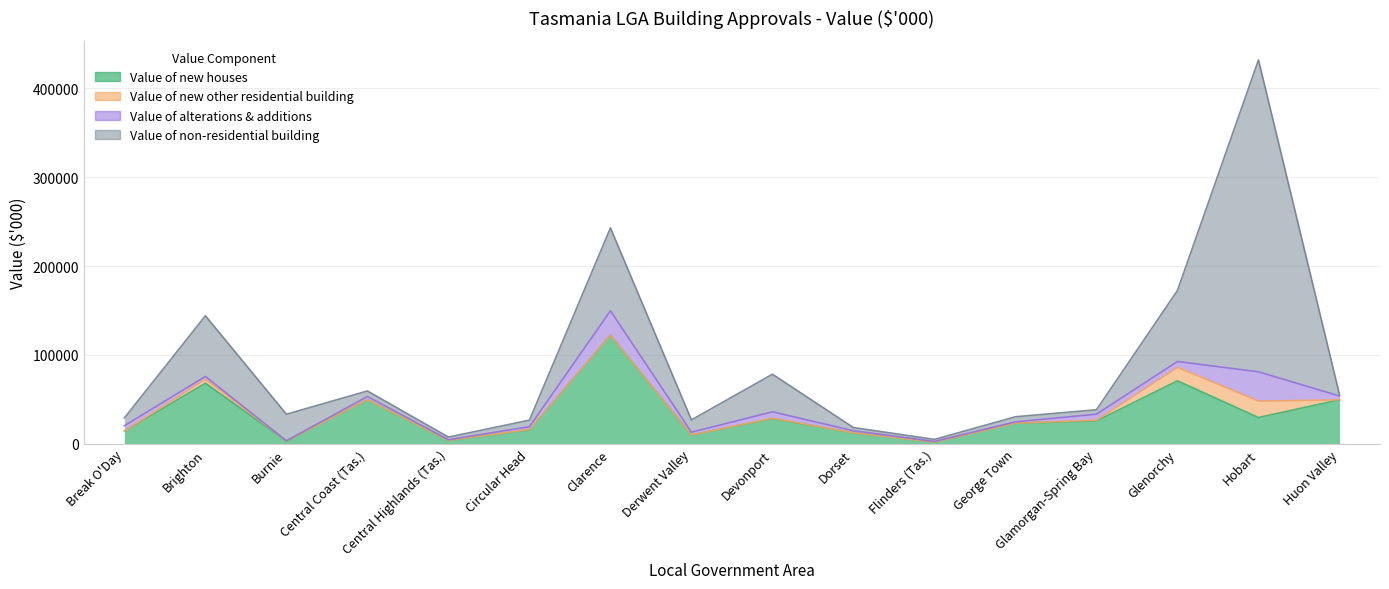

How many data points in Value of alterations & additions are above 3505?

8